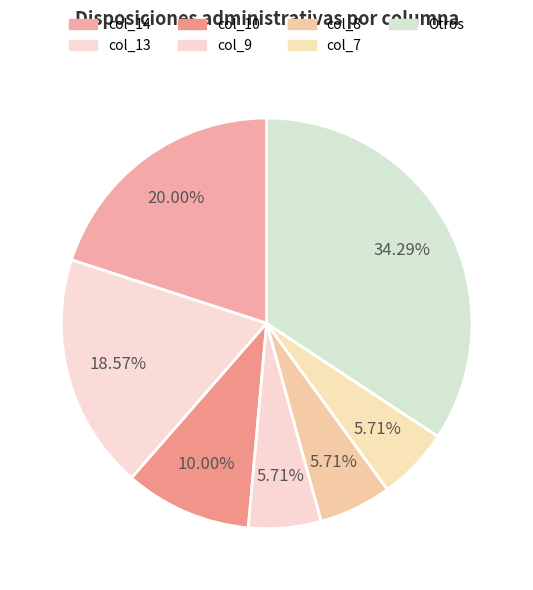

How many slices are in this pie chart?

7